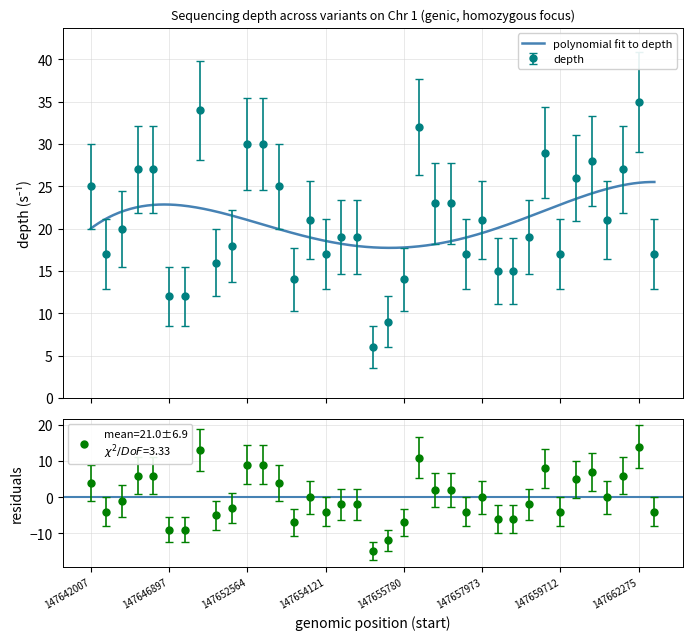

Does the chart display data point markers on the line(s)?

No